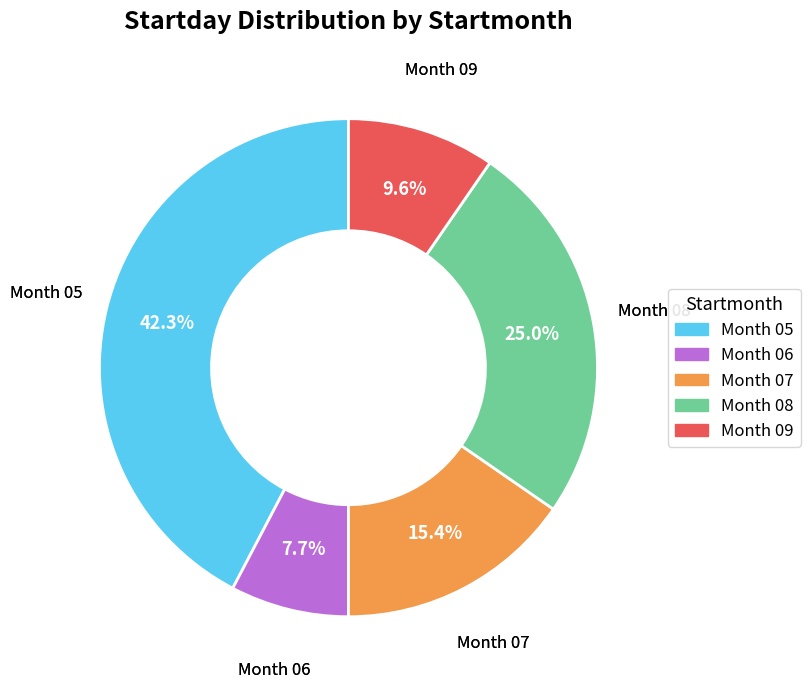

Is there a majority slice in this chart?

No